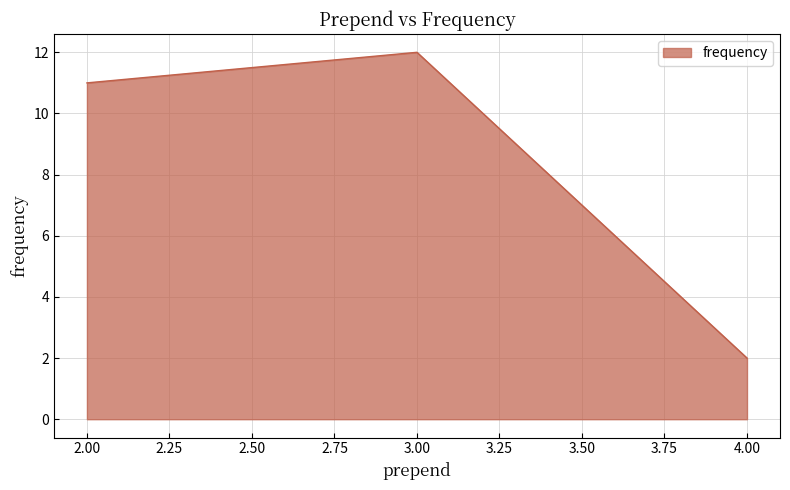

How many lines are shown in the chart?

1